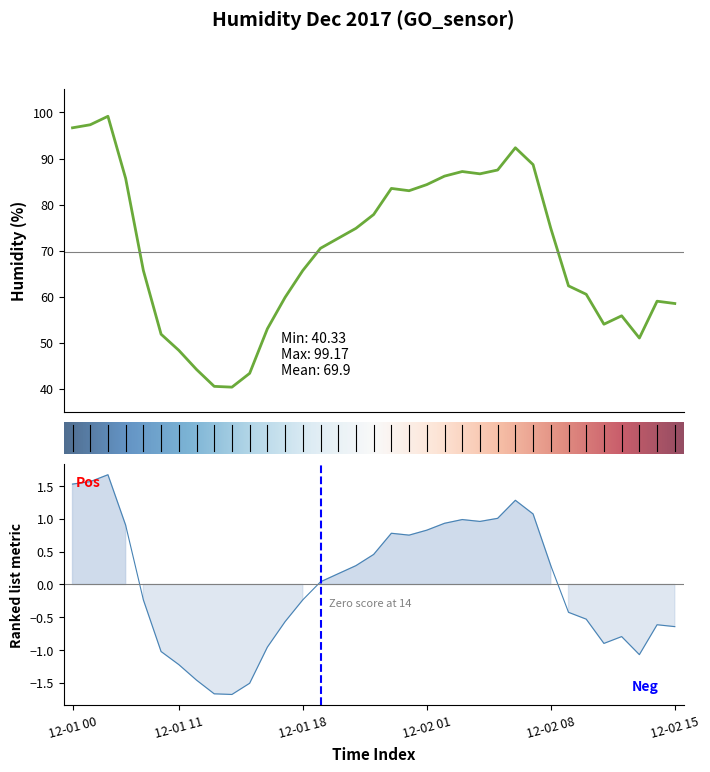

At which category does the data reach its first local valley?

12-01 14